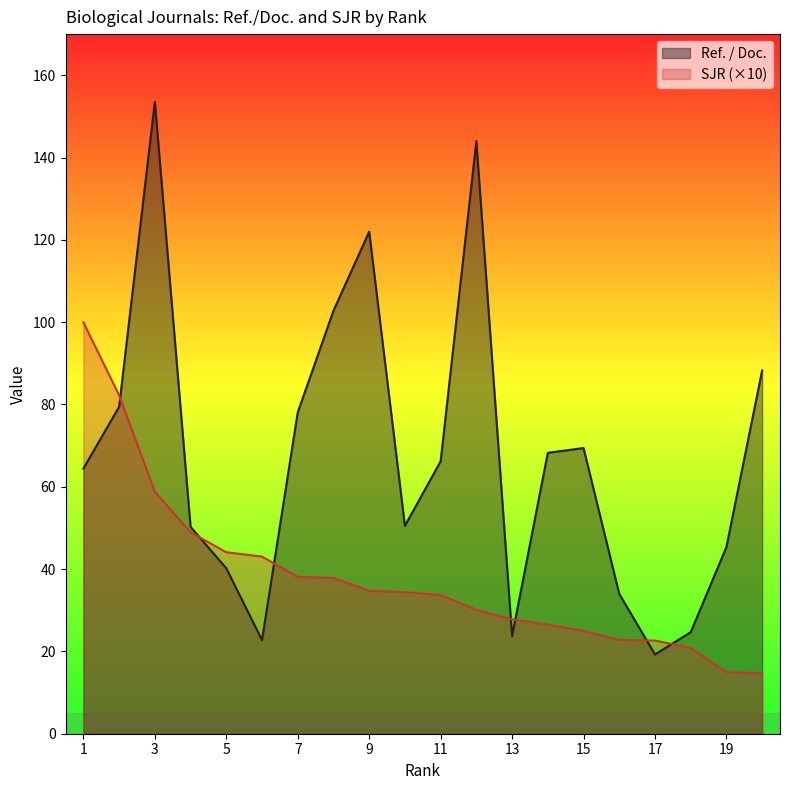

At which category does the chart reach its minimum across all series?

20